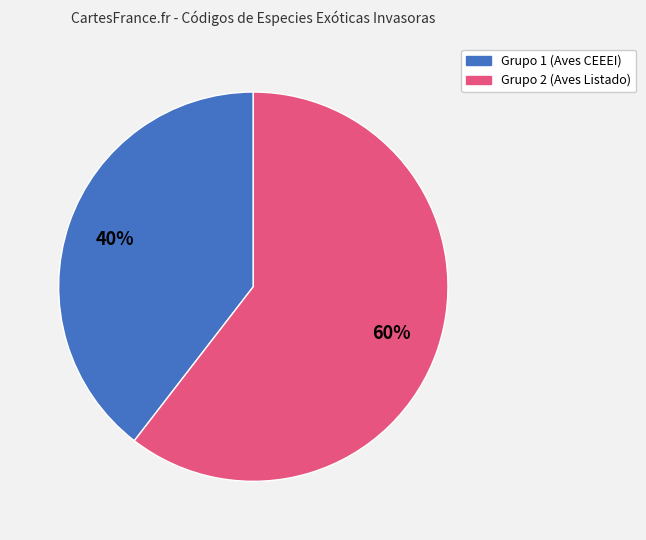

Does any single category account for the majority?

Yes